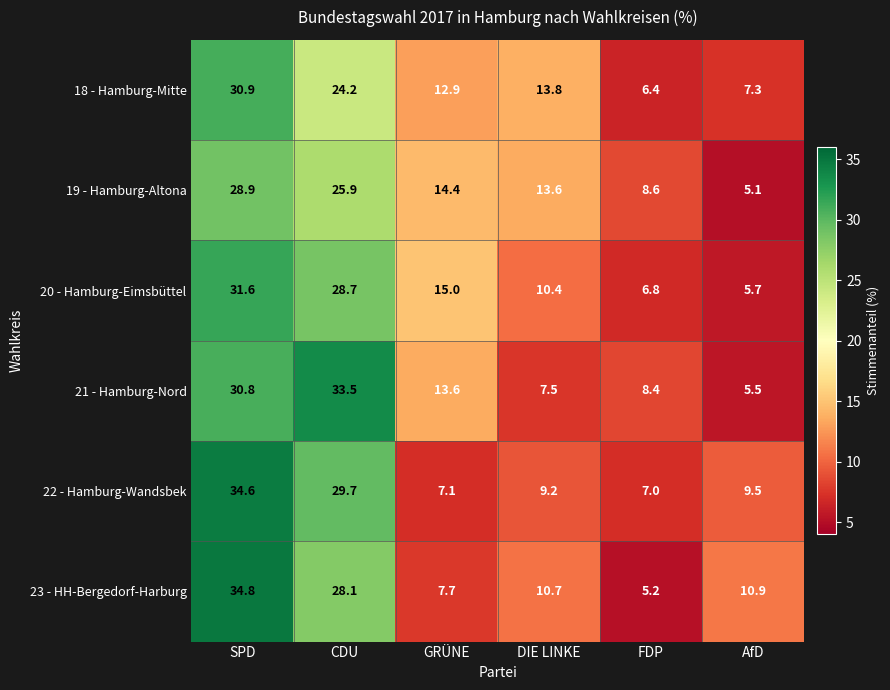

Which series has the widest spread of values?

23 - HH-Bergedorf-Harburg